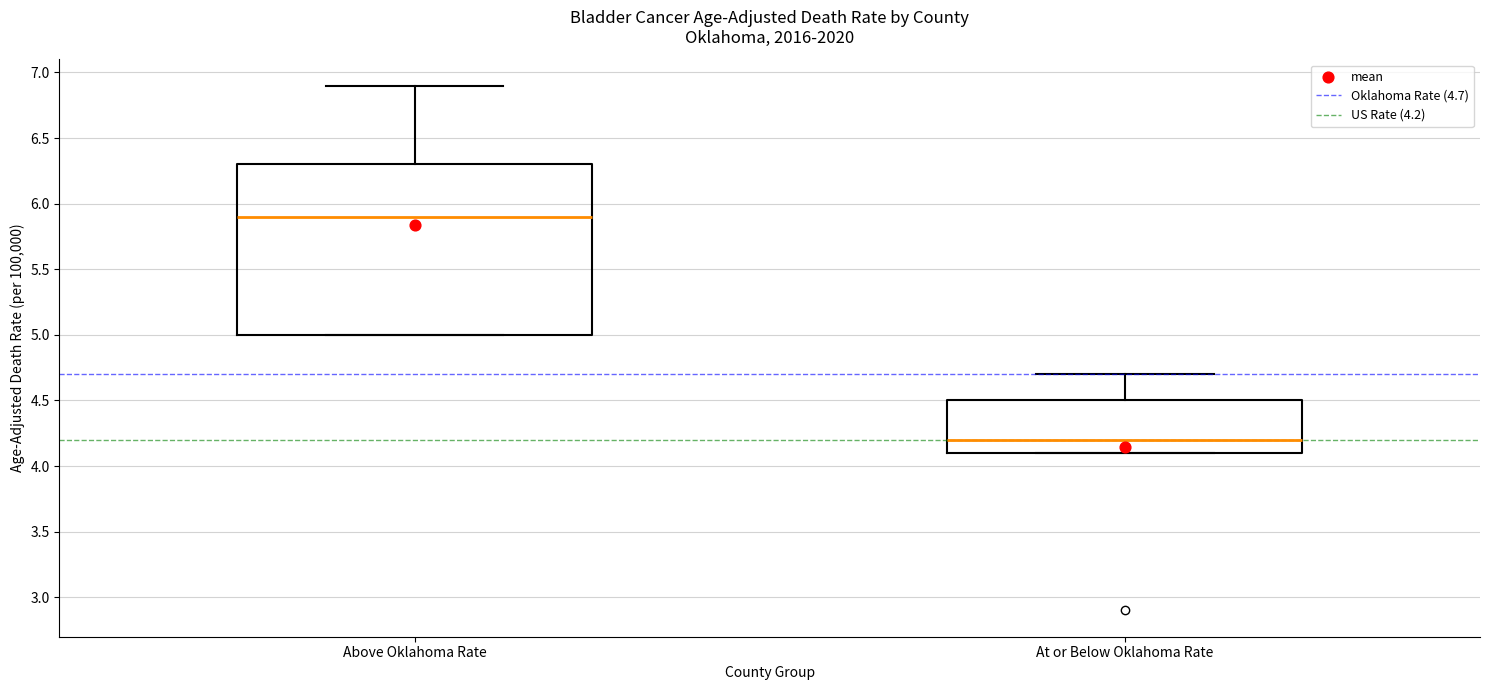

Reading left to right, transcribe this box plot: for each box, give where its median line is, the range the box spans, and where its two whiskers end, as read against the y-axis. The values are not printed on the chart, so give them approximately, as read against the axis.

Above Oklahoma Rate: median 5.9, box 5.0 to 6.3, whiskers 5.0 to 6.9
At or Below Oklahoma Rate: median 4.2, box 4.1 to 4.5, whiskers 4.1 to 4.7